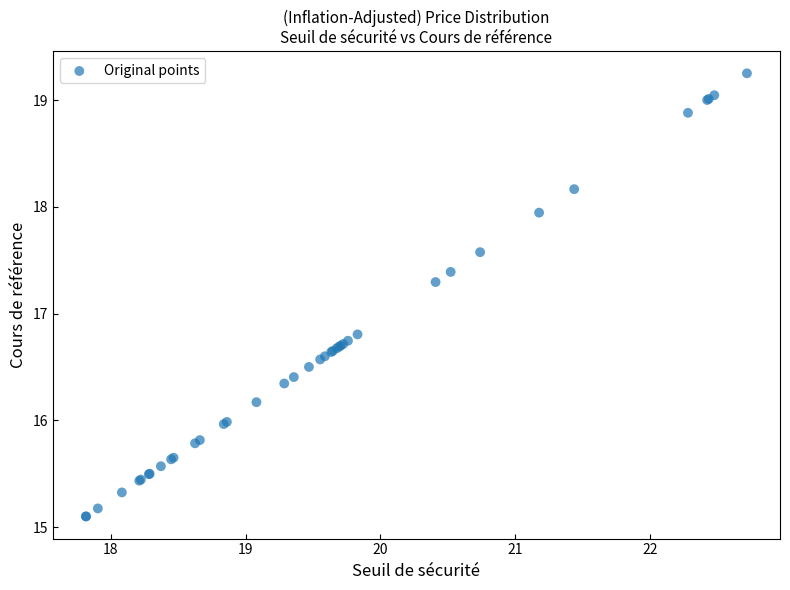

What Y value in the scatter plot is closest to 17?

16.8